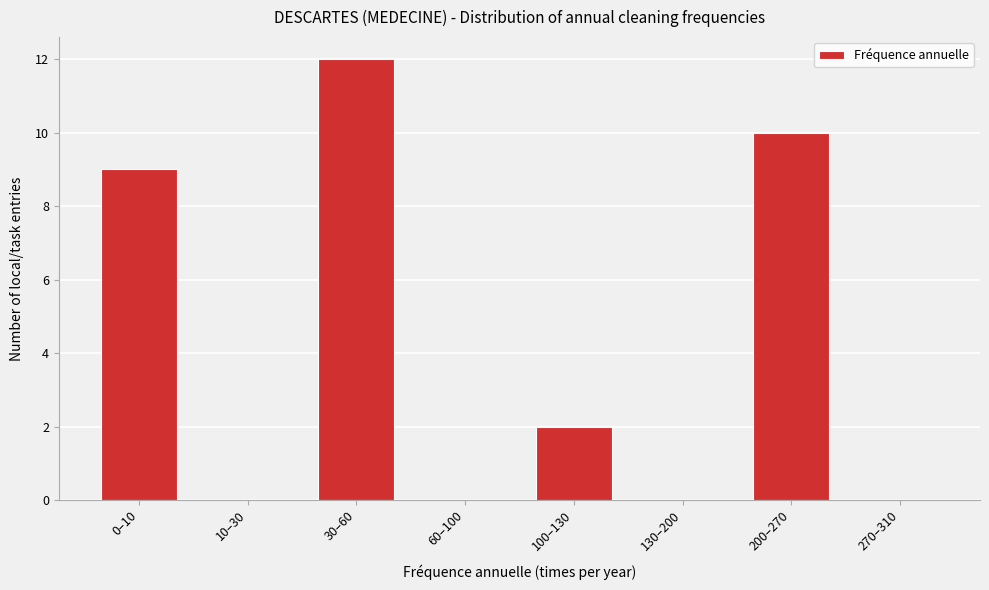

Reading left to right, transcribe all the data shown in this chart.

0–10=9	10–30=0	30–60=12	60–100=0	100–130=2	130–200=0	200–270=10	270–310=0